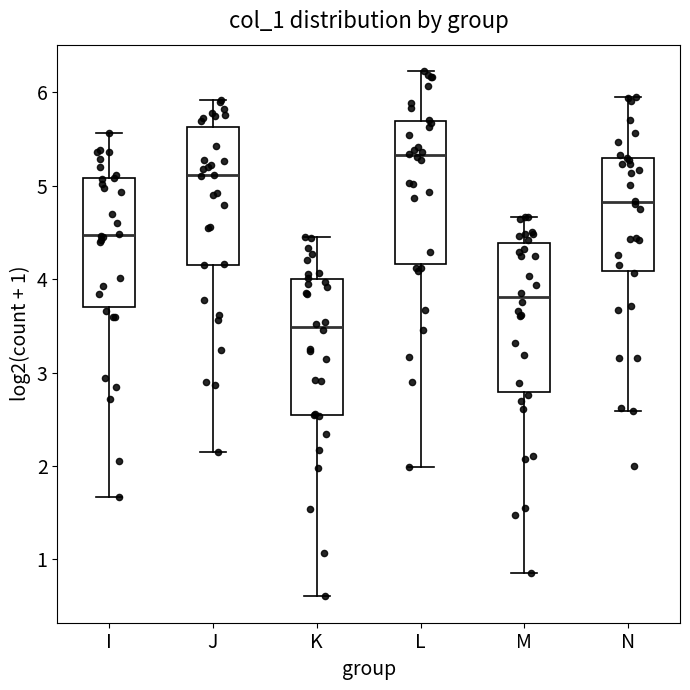

Which box's median line is the highest?

L